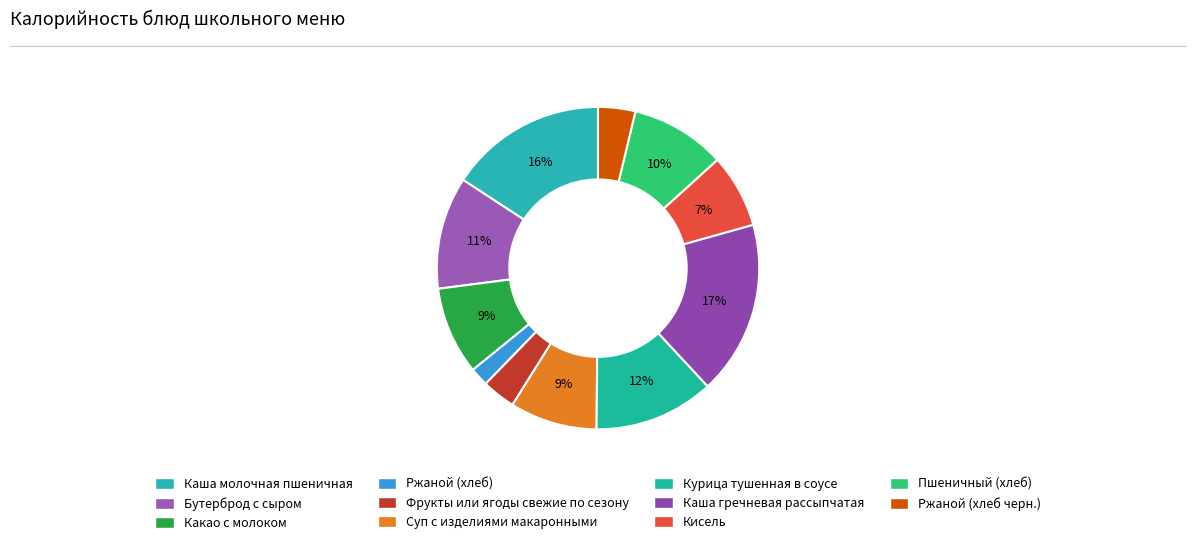

How many segments does this pie chart have?

11